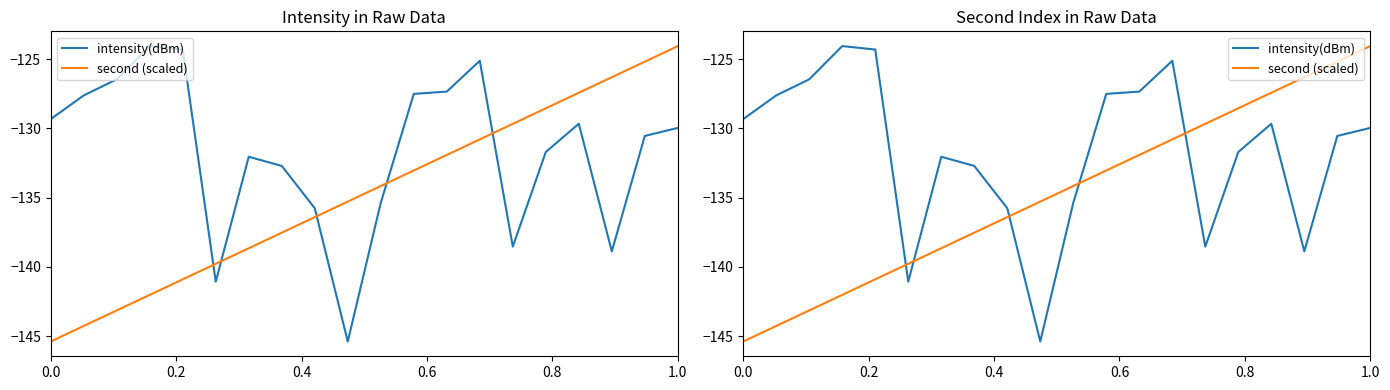

Reading left to right, what are all the values shown in this chart?

intensity(dBm): -129.3	-127.6	-126.5	-124.1	-124.3	-141.1	-132.0	-132.7	-135.8	-145.4	-135.4	-127.5	-127.3	-125.1	-138.5	-131.7	-129.7	-138.9	-130.5	-130.0
second (scaled): -145.4	-144.3	-143.1	-142.0	-140.9	-139.8	-138.6	-137.5	-136.4	-135.3	-134.2	-133.0	-131.9	-130.8	-129.7	-128.5	-127.4	-126.3	-125.2	-124.1